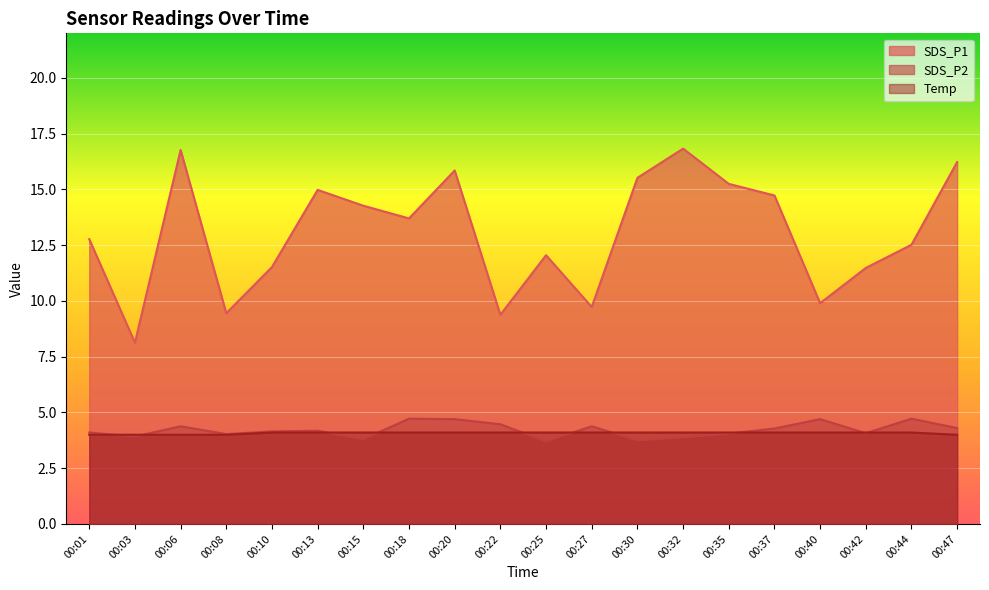

At how many categories does at least one series exceed 8?

20